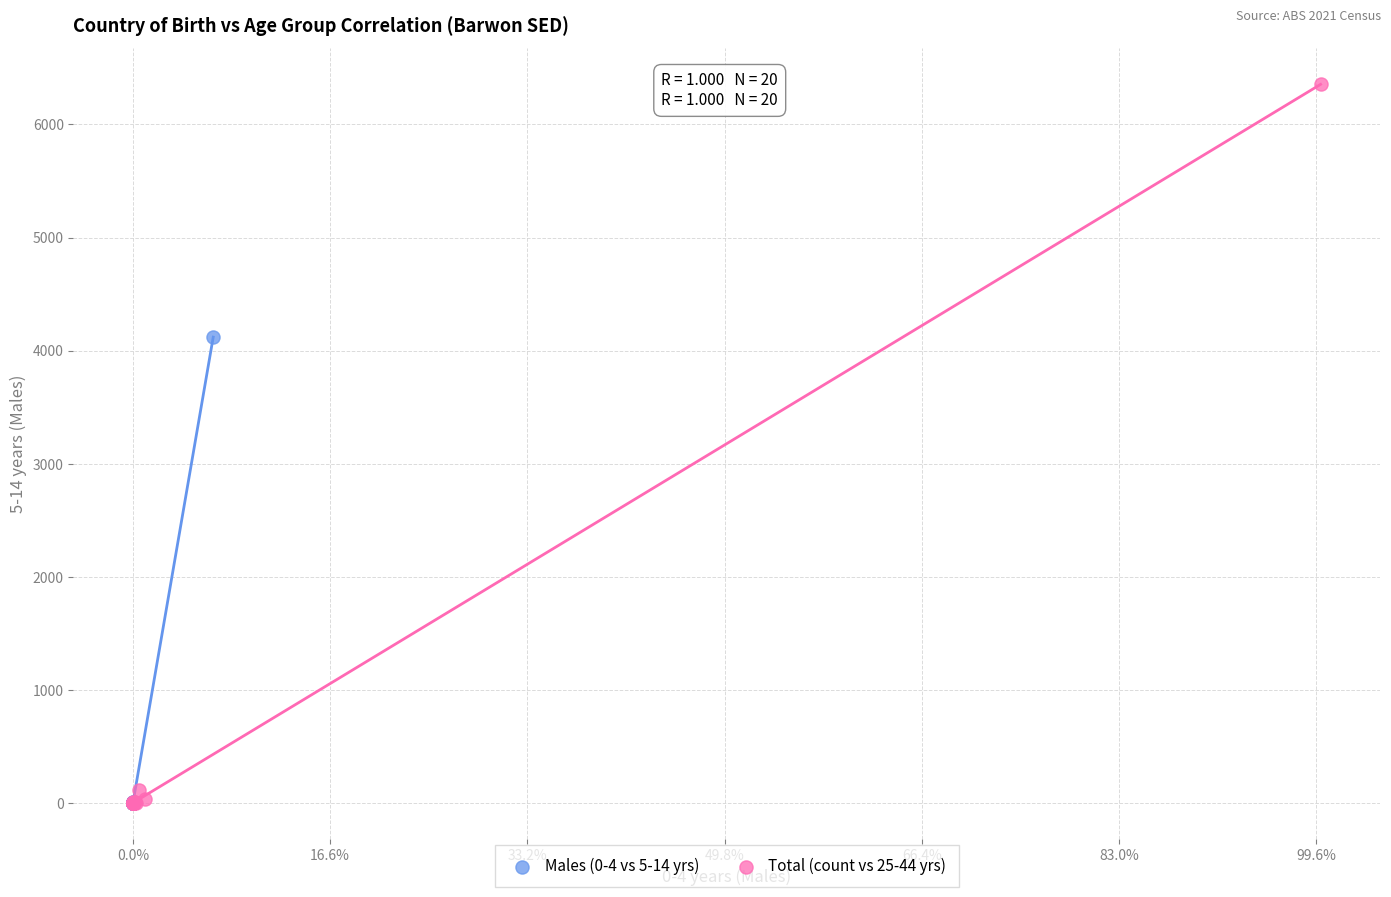

Which series has the widest spread of Y values?

Total (count vs 25-44 yrs)